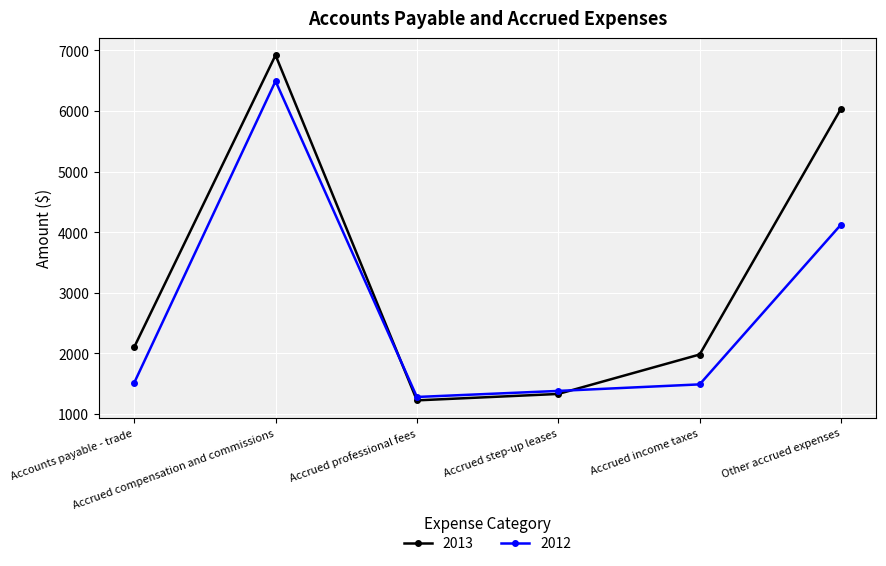

True or false: 2012 and 2013 intersect in this chart.

True